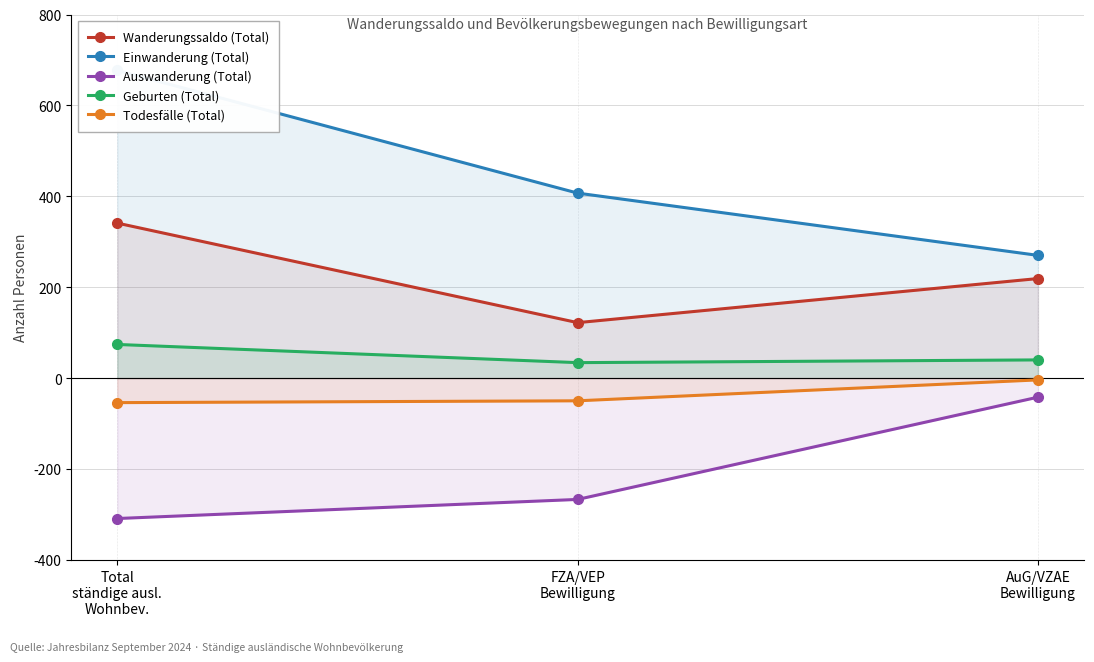

How many lines are shown in the chart?

5